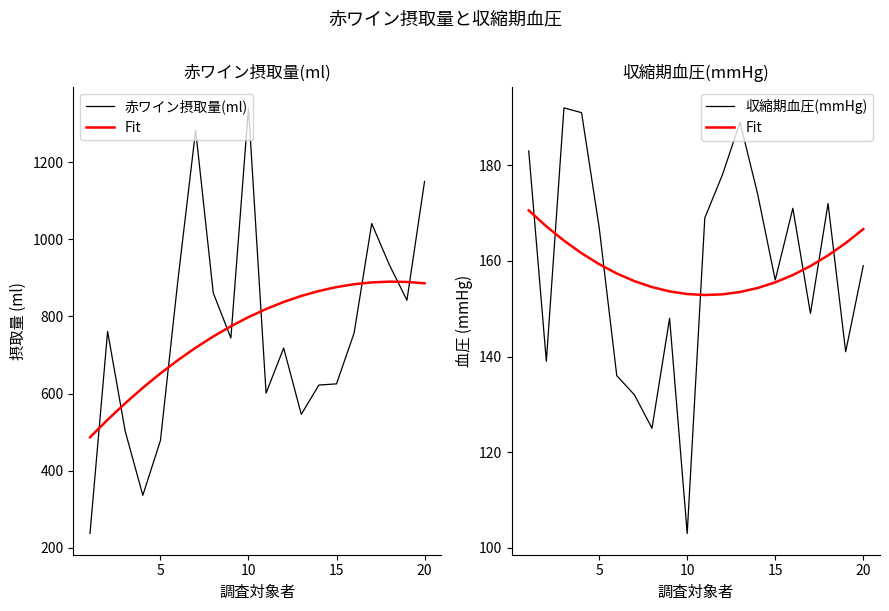

True or false: 赤ワイン摂取量(ml) and 収縮期血圧(mmHg) cross at least once.

False